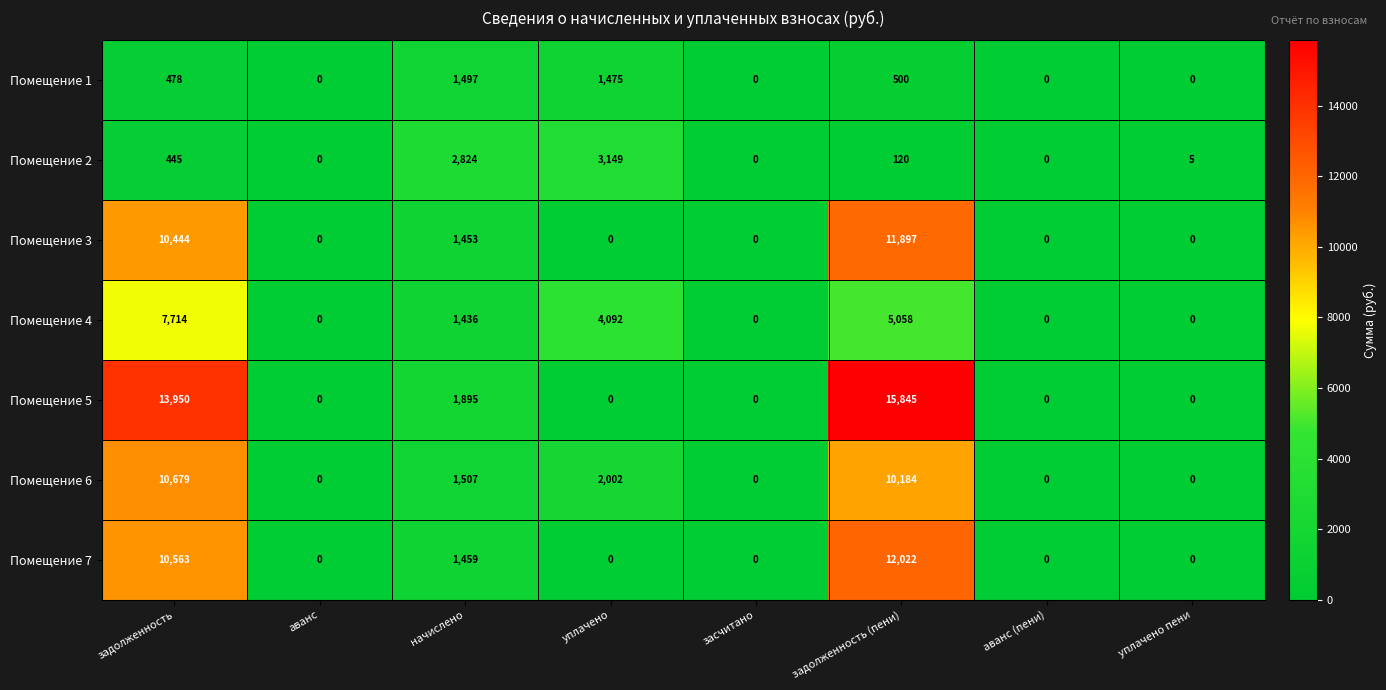

List the series in order of their peak value, lowest first.

Помещение 1, Помещение 2, Помещение 4, Помещение 6, Помещение 3, Помещение 7, Помещение 5